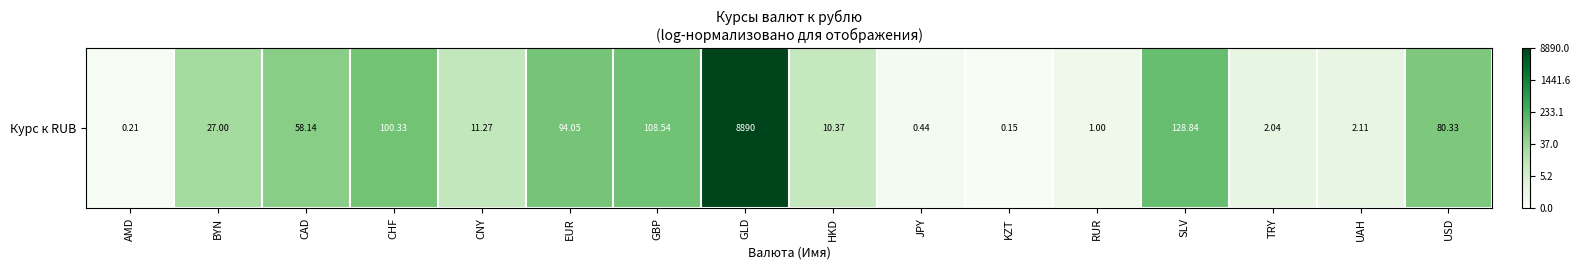

The chart shows a value of 7.3 at CHF. True or false?

False